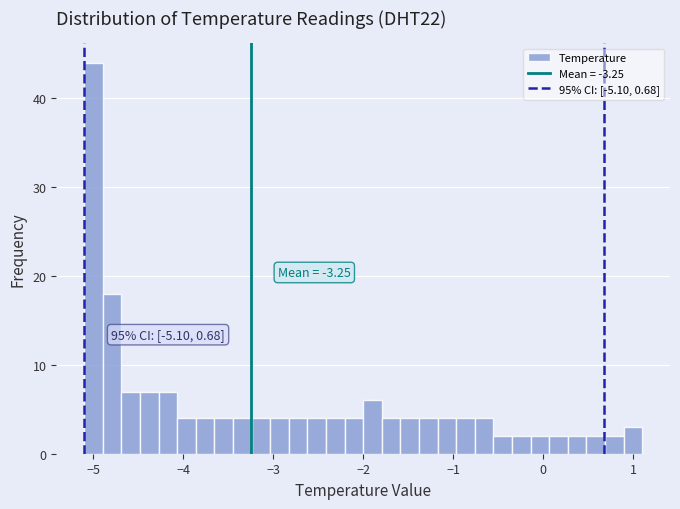

Around what value on the x-axis is the tallest bar? Give the approximate position of its centre, as read against the axis.

-5.0